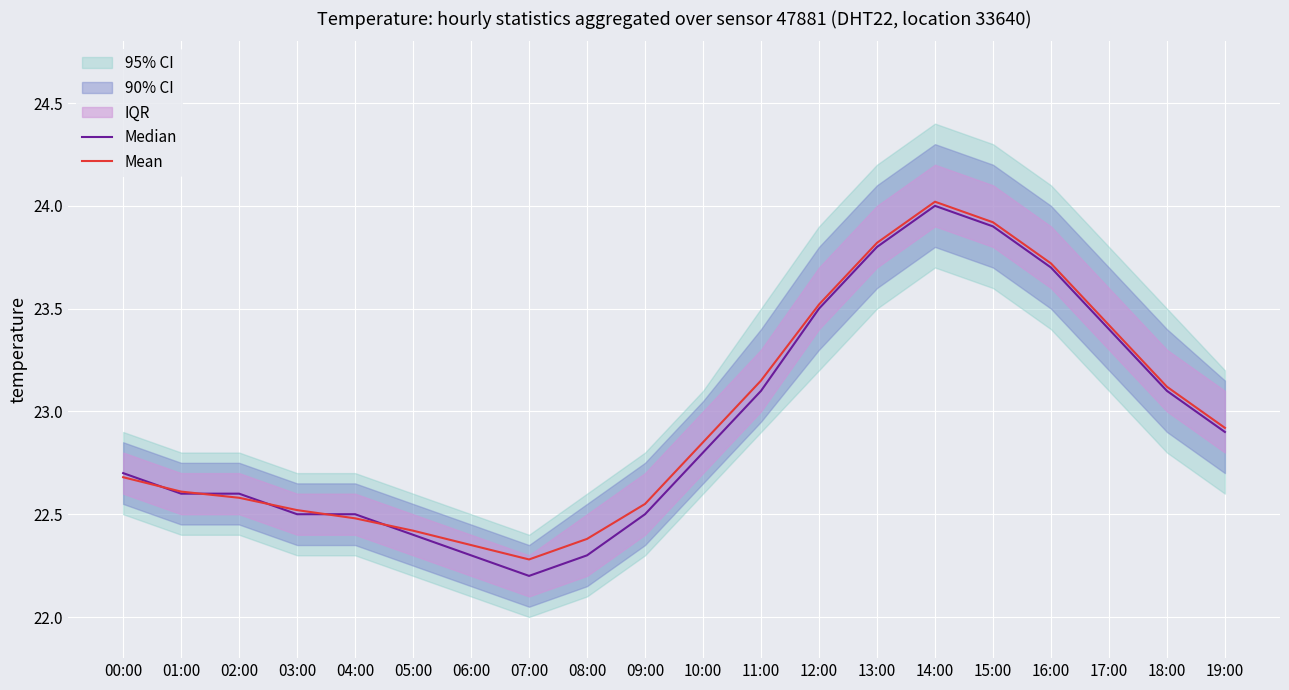

Between which two adjacent categories do Mean and Median first intersect?

00:00 and 01:00